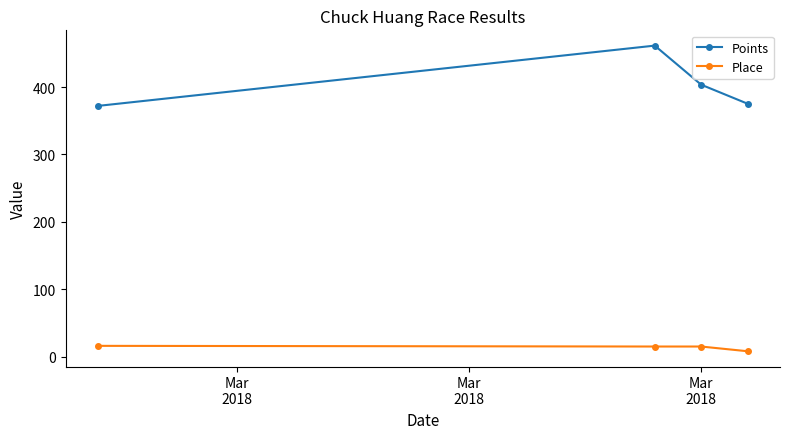

True or false: Place and Points cross at least once.

False